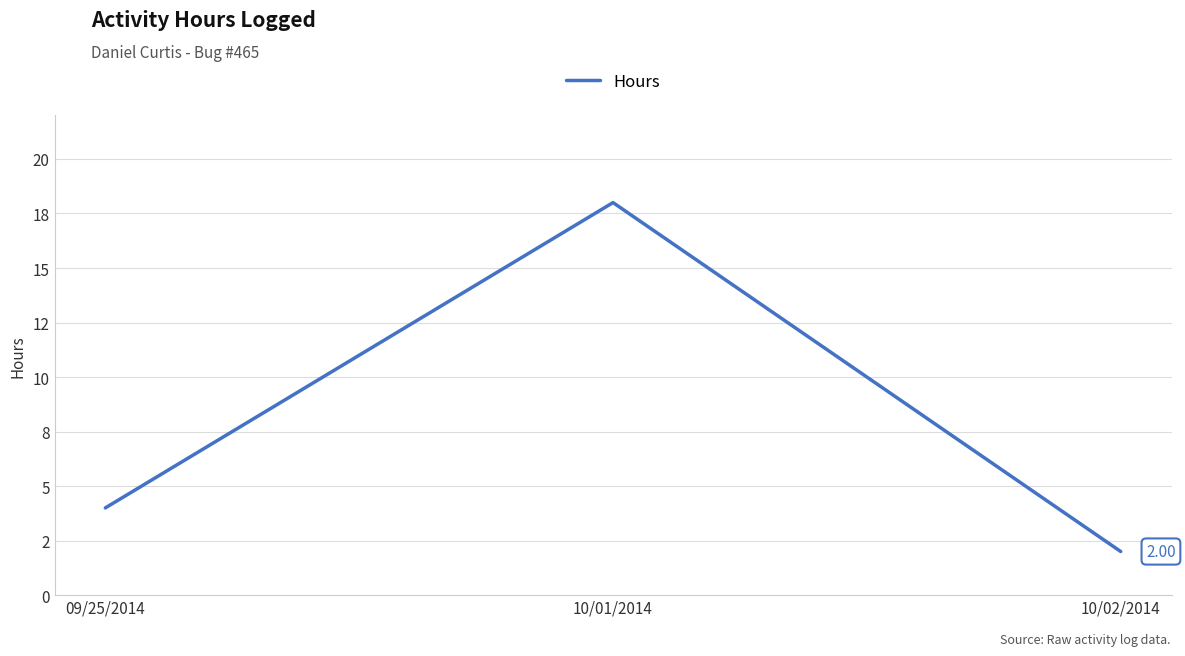

Is this an area chart (filled region under the line)?

No